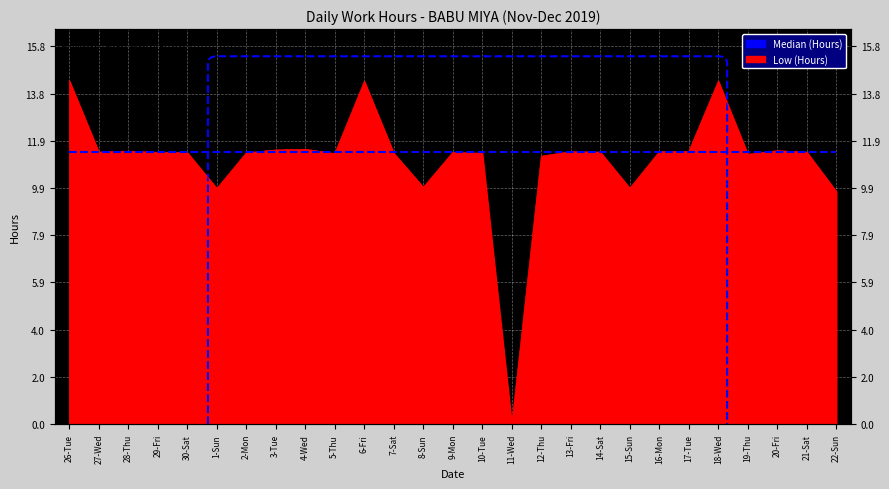

What is the sum of the values at 5-Thu and 29-Fri?

22.7